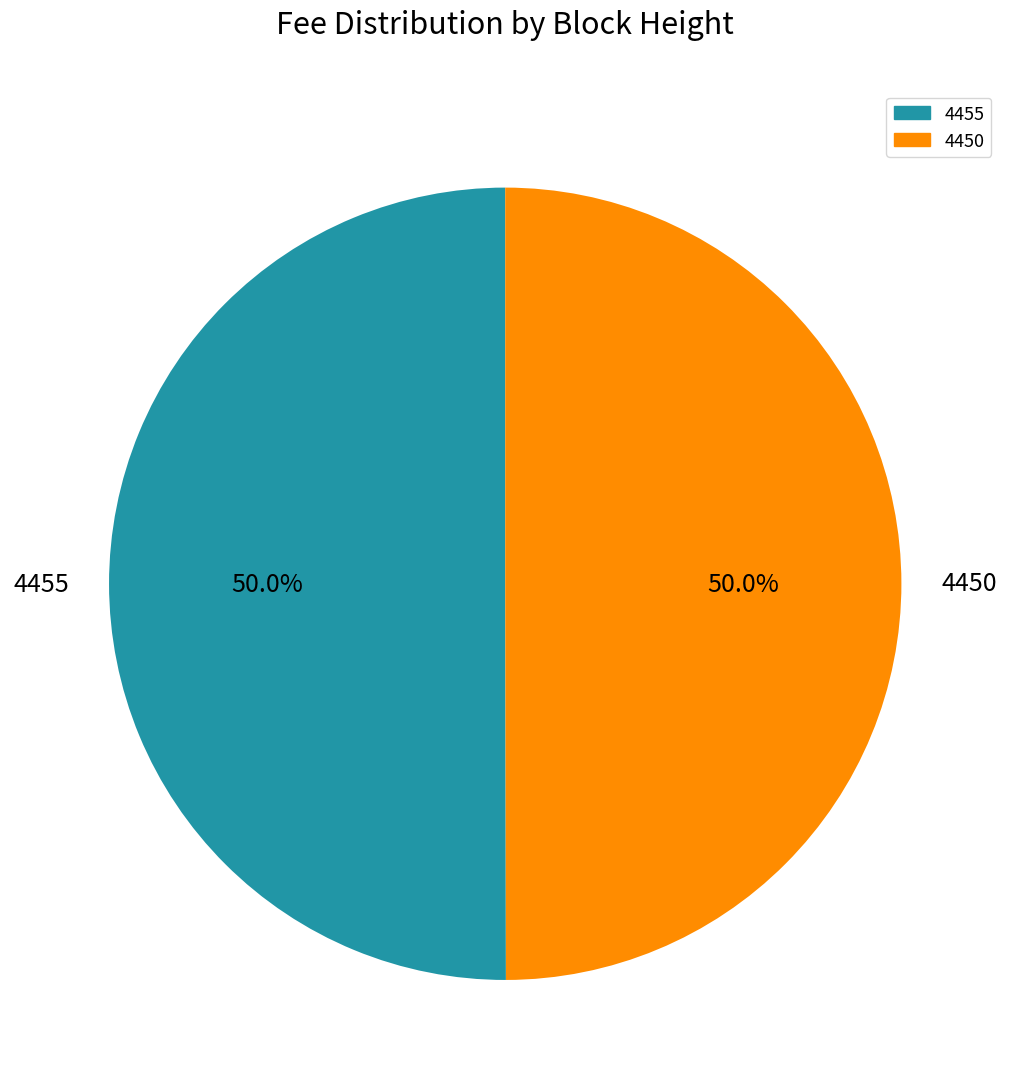

Count the number of slices in the pie.

2